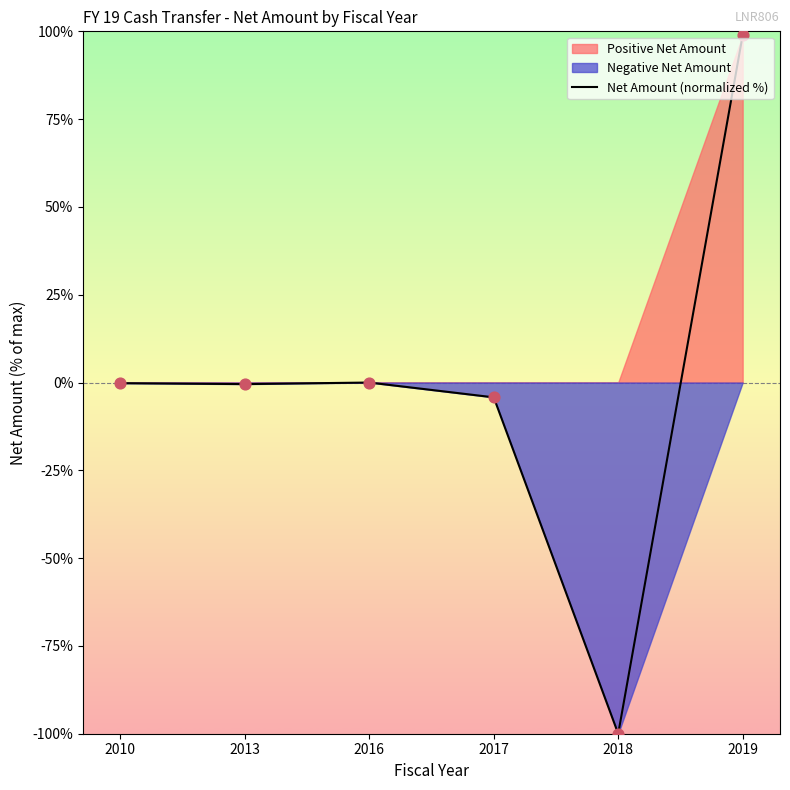

What is the change in value from 2018 to 2019?

+198.9